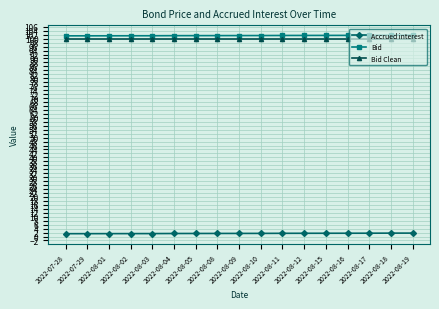

What is the sum of the Accrued interest values at 2022-08-12 and 2022-08-17?

3.3